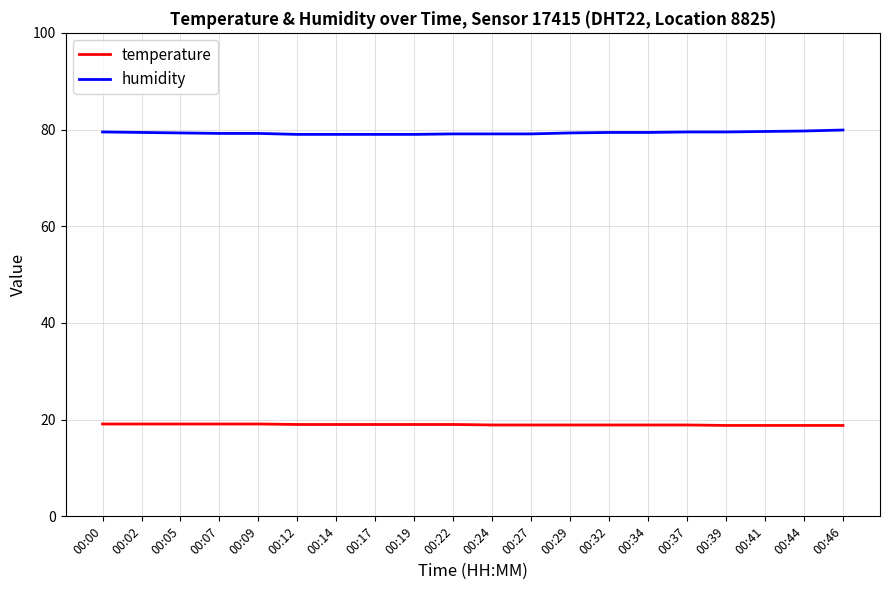

Does the chart display data point markers on the line(s)?

No